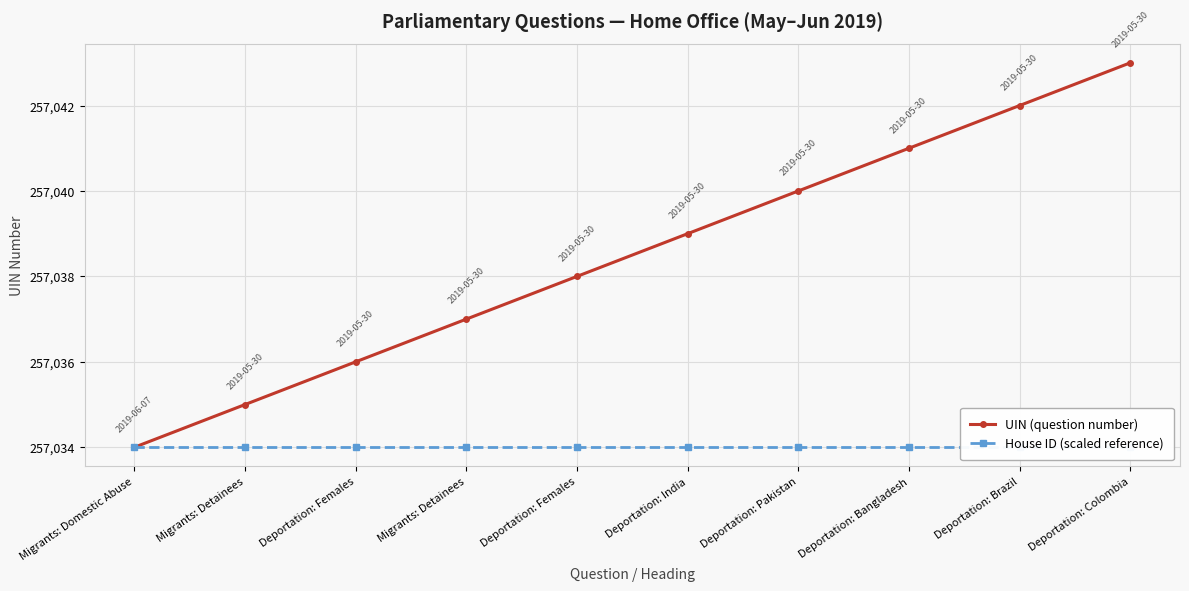

True or false: House ID (scaled reference) and UIN (question number) cross at least once.

False